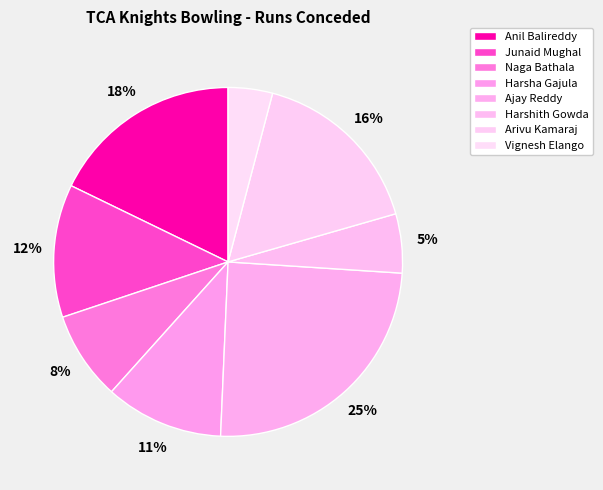

How many slices are in this pie chart?

8